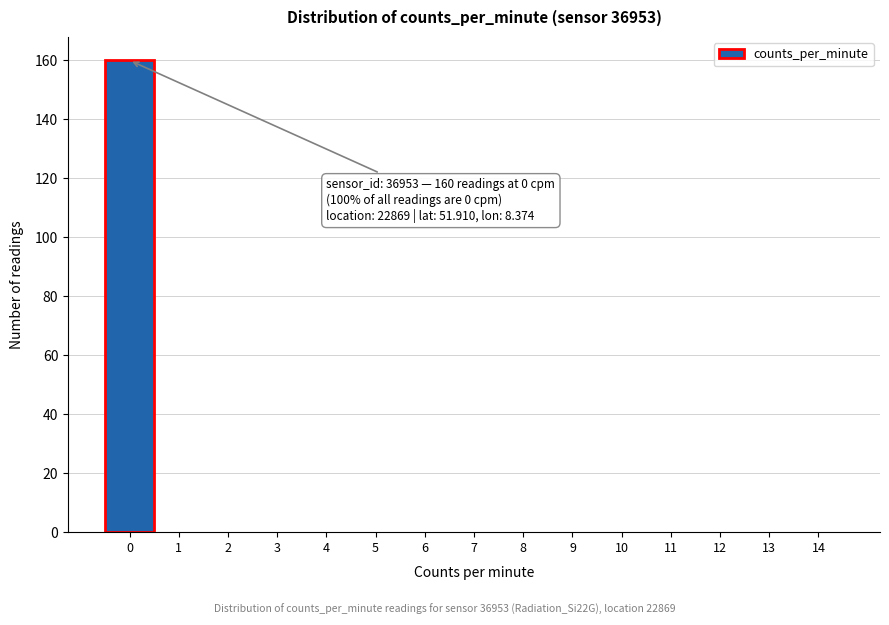

Reading right to left, list all the values displayed in this chart.

14=0	13=0	12=0	11=0	10=0	9=0	8=0	7=0	6=0	5=0	4=0	3=0	2=0	1=0	0=160